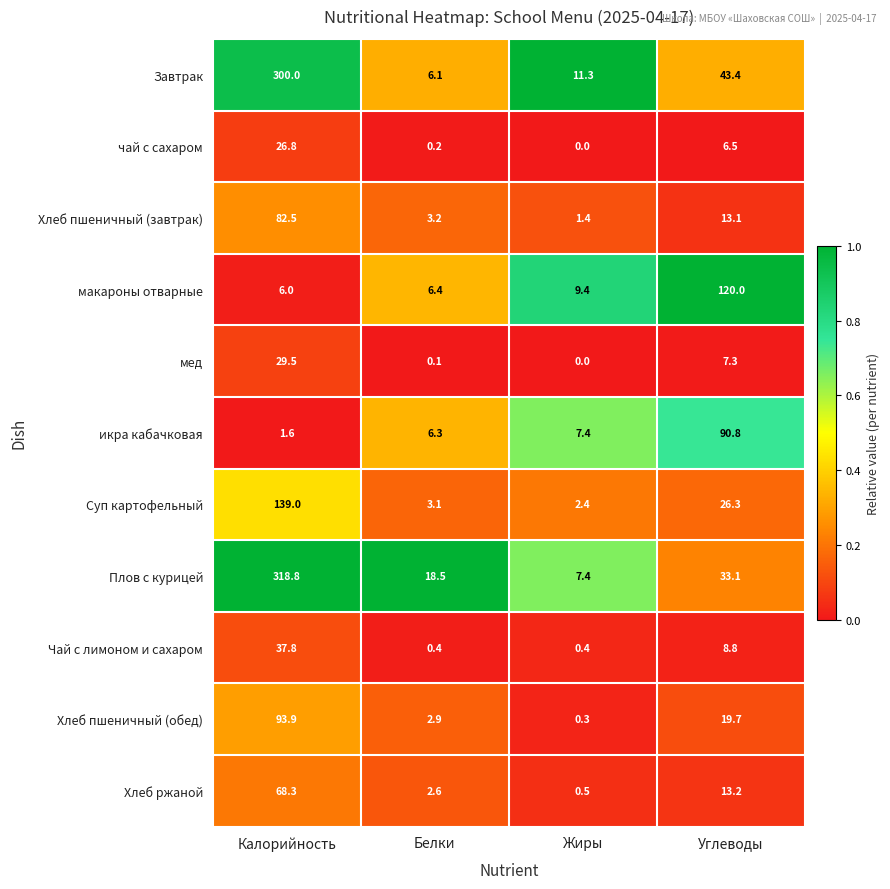

What is the total value across all series at Калорийность?

1104.2